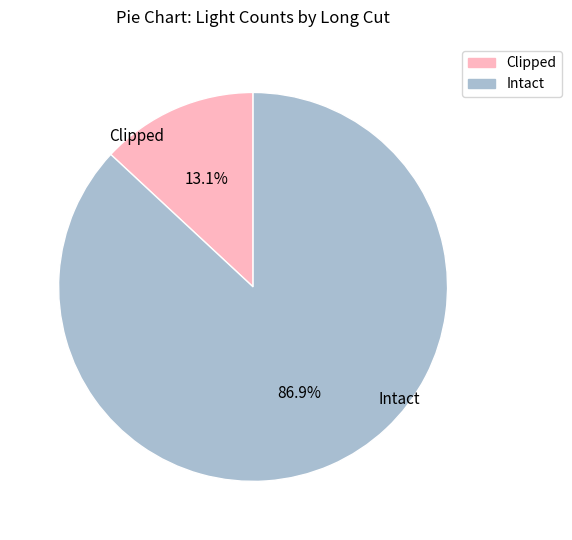

Does any single category account for the majority?

Yes